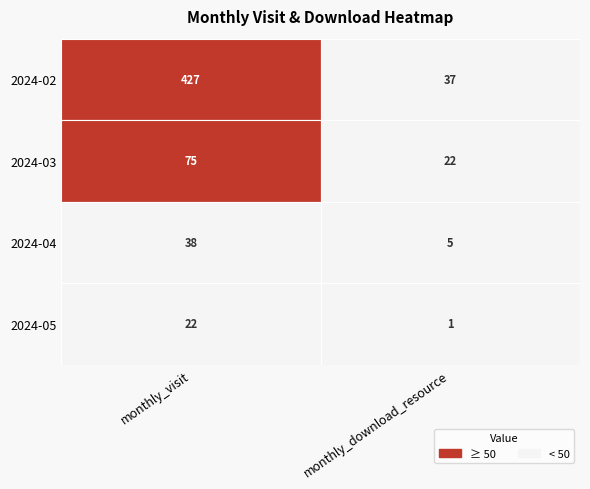

Reading left to right, list all the values displayed in this chart.

28597467: 0=427	1=37
28936283: 0=75	1=22
30163088: 0=38	1=5
31431832: 0=22	1=1